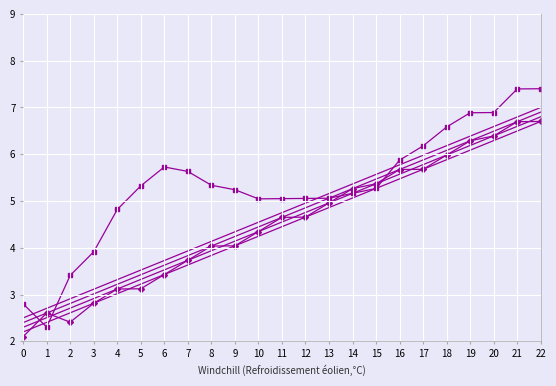

Reading right to left, list all the values displayed in this chart.

col_10: 7.4	7.4	6.9	6.9	6.6	6.2	5.9	5.3	5.2	5.1	5.1	5.0	5.0	5.2	5.3	5.6	5.7	5.3	4.8	3.9	3.4	2.3	2.8
col_54: 7.0	6.8	6.6	6.4	6.2	6.0	5.8	5.6	5.4	5.2	5.0	4.8	4.5	4.3	4.1	3.9	3.7	3.5	3.3	3.1	2.9	2.7	2.5
col_47: 6.9	6.7	6.5	6.3	6.1	5.9	5.7	5.5	5.3	5.1	4.9	4.7	4.4	4.2	4.0	3.8	3.6	3.4	3.2	3.0	2.8	2.6	2.4
col_48: 6.8	6.6	6.4	6.2	6.0	5.8	5.6	5.4	5.2	5.0	4.8	4.5	4.3	4.1	3.9	3.7	3.5	3.3	3.1	2.9	2.7	2.5	2.3
col_49: 6.7	6.5	6.3	6.1	5.9	5.7	5.5	5.3	5.1	4.9	4.7	4.5	4.2	4.0	3.8	3.6	3.4	3.2	3.0	2.8	2.6	2.4	2.2
col_50: 6.7	6.7	6.4	6.3	6.0	5.7	5.7	5.4	5.3	5.0	4.7	4.7	4.3	4.0	4.0	3.7	3.4	3.1	3.1	2.8	2.4	2.6	2.1